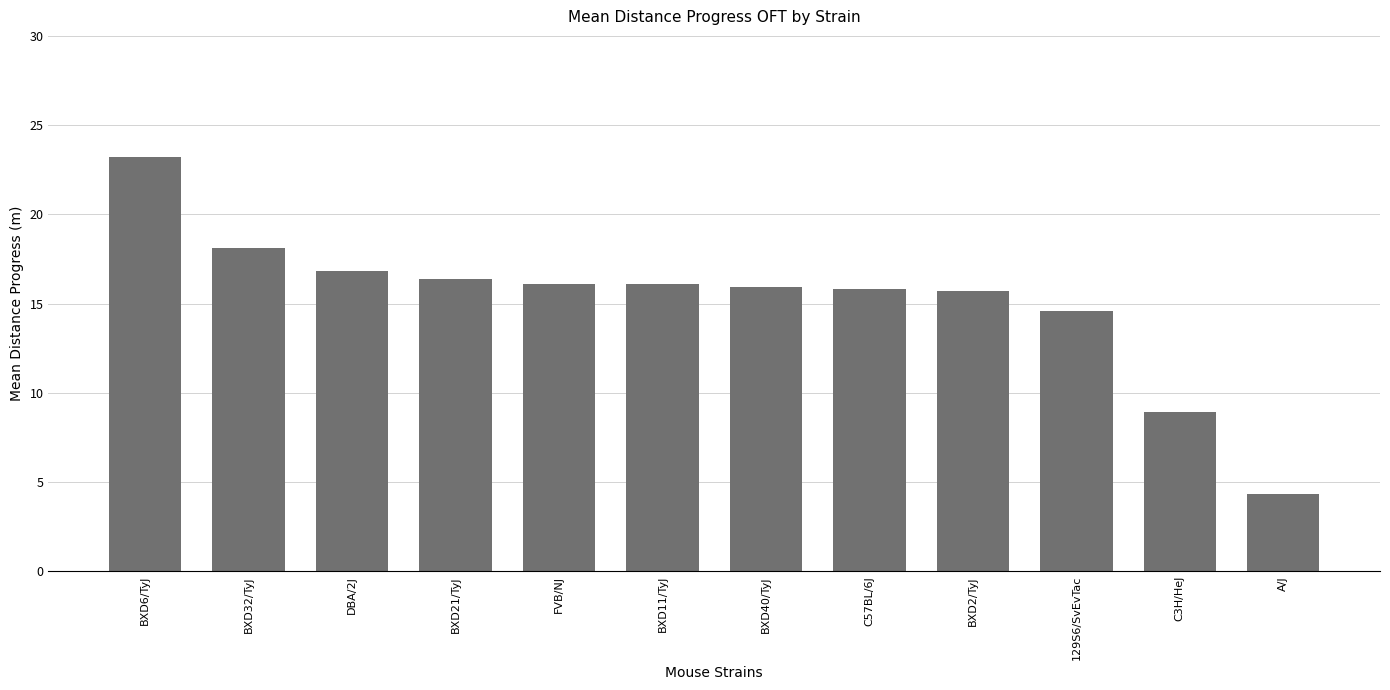

What is the maximum value shown in the chart?

23.2